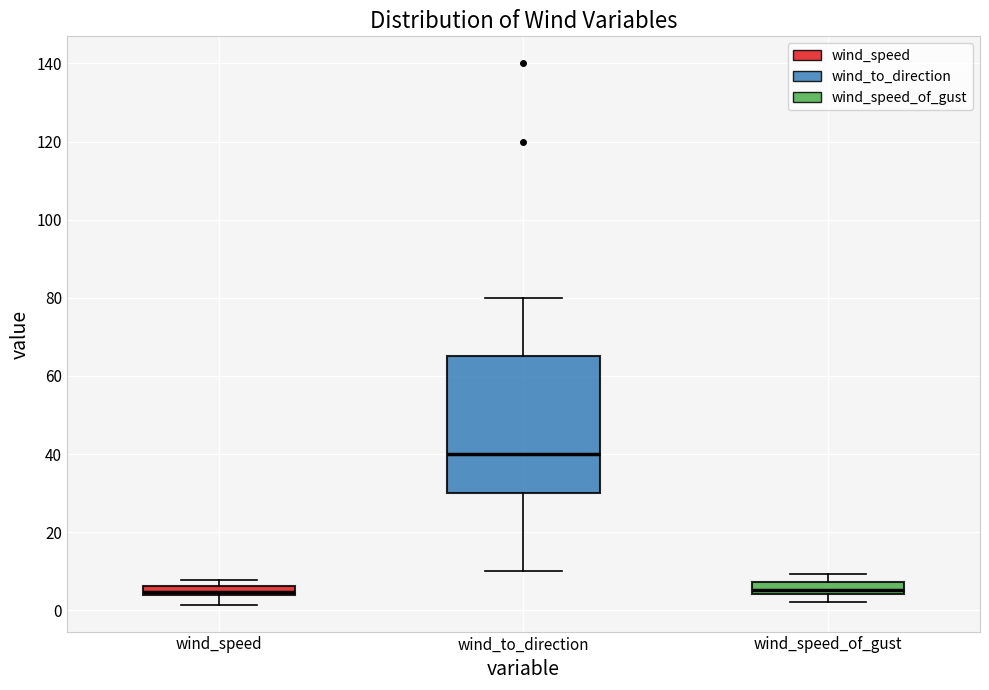

Which box has the highest median line?

wind_to_direction